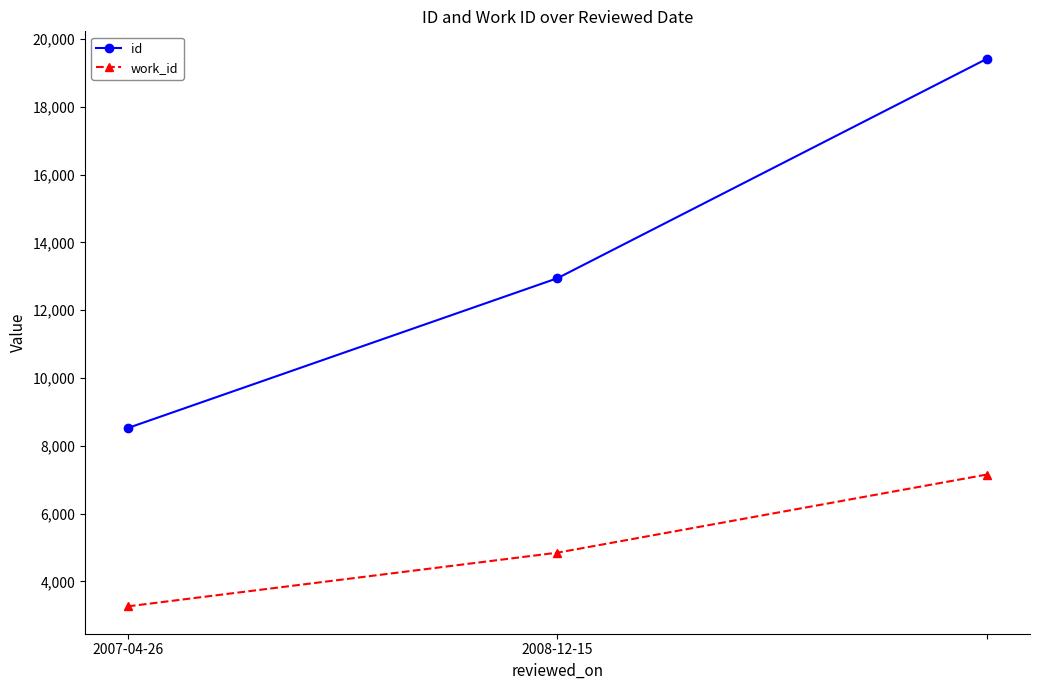

What is the maximum value shown in the chart?

19417